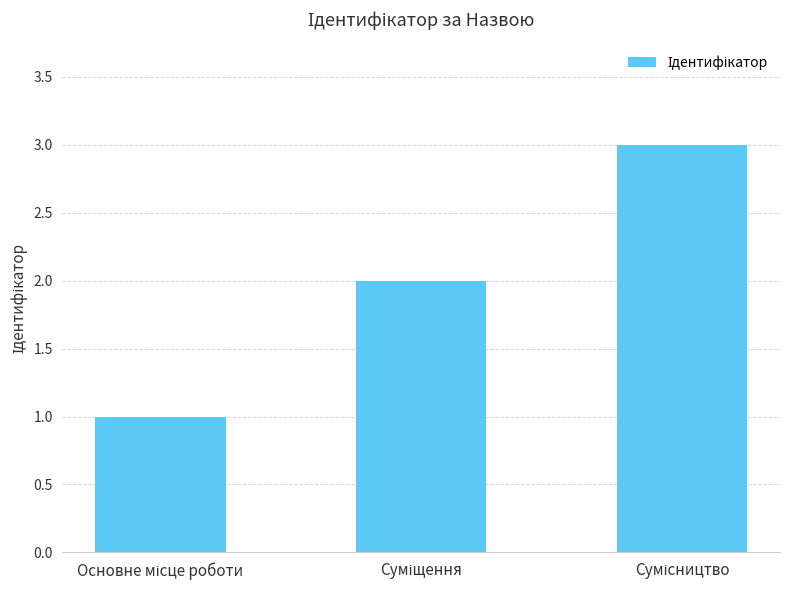

What is the greatest value displayed?

3